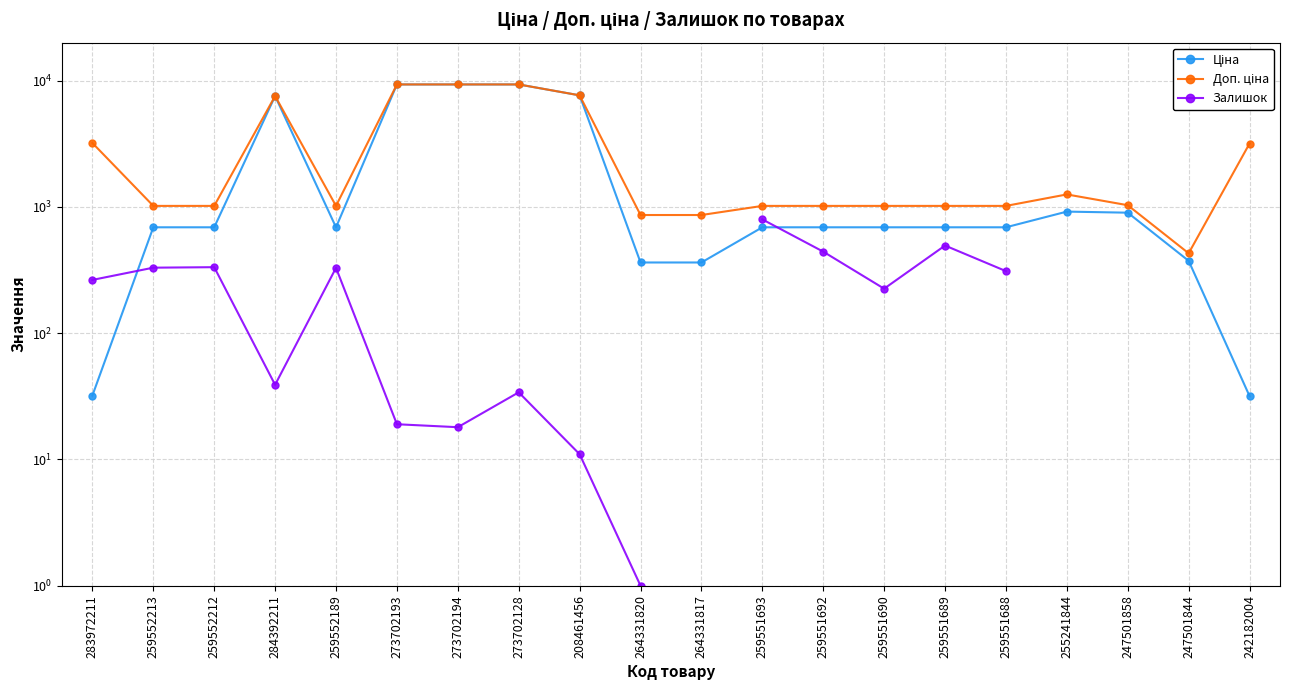

What is the spread (max minus min) of values at 259552189?

688.8